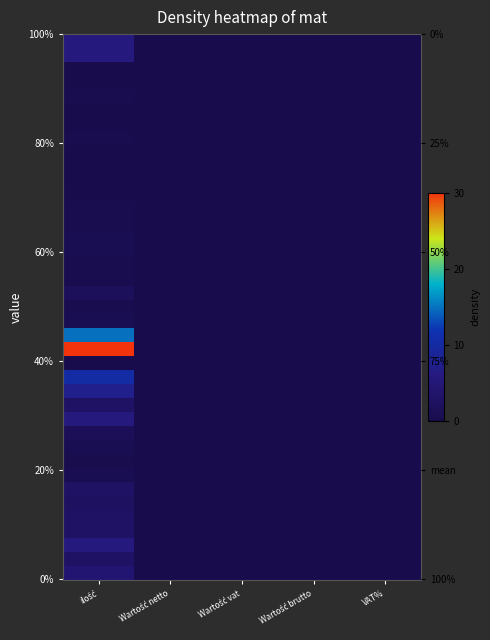

At how many categories does at least one series exceed 0?

1